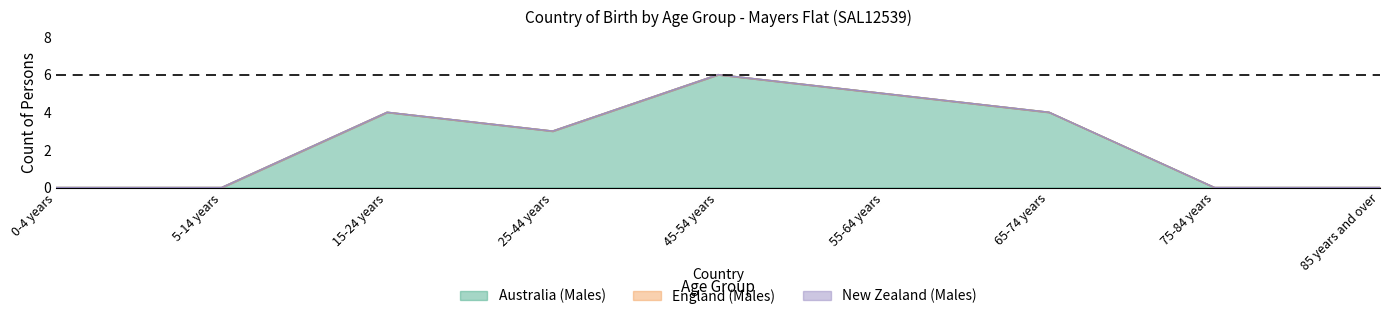

Between 0-4 years and 75-84 years, which series saw the biggest shift?

Australia (Males)